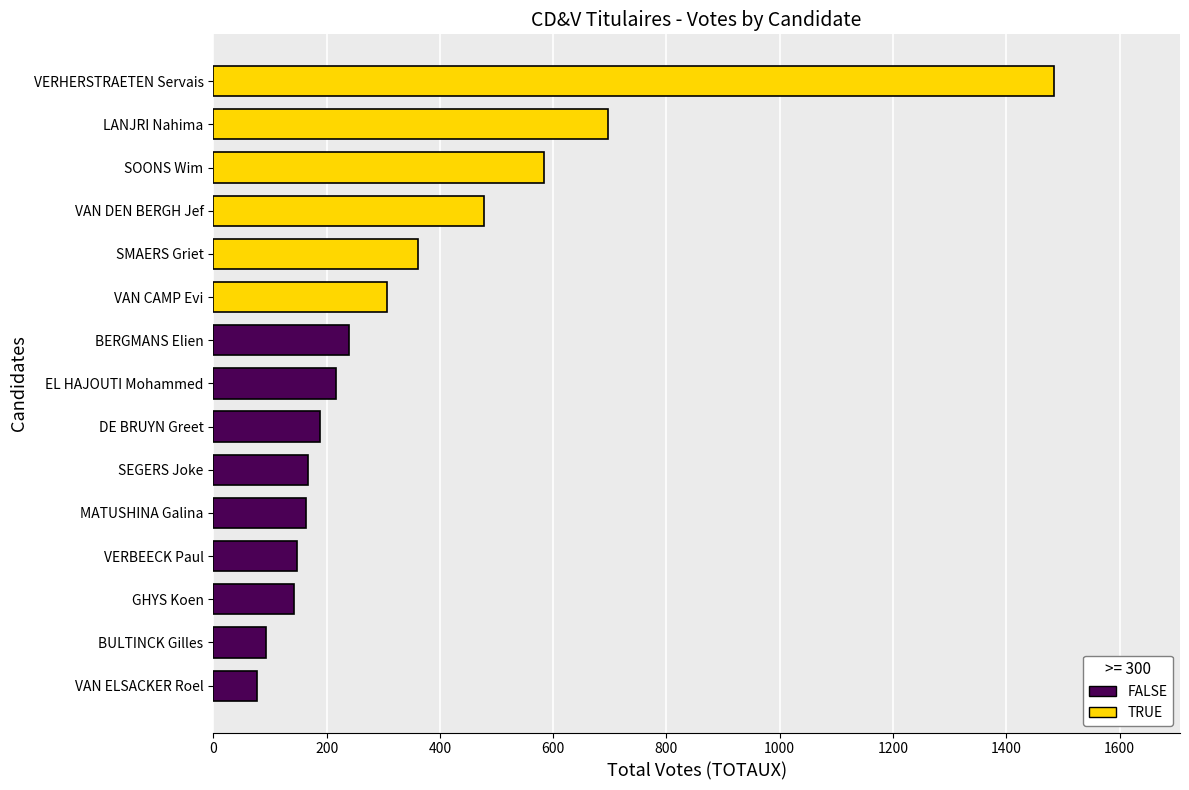

What is the change in value from VAN ELSACKER Roel to GHYS Koen?

+65